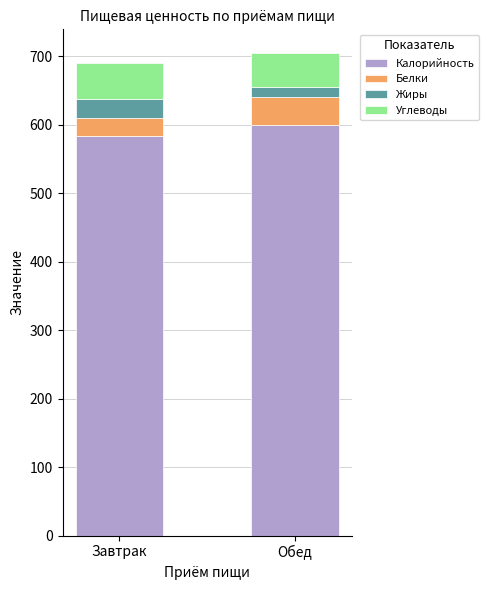

At which label is Калорийность closest to 591?

Завтрак